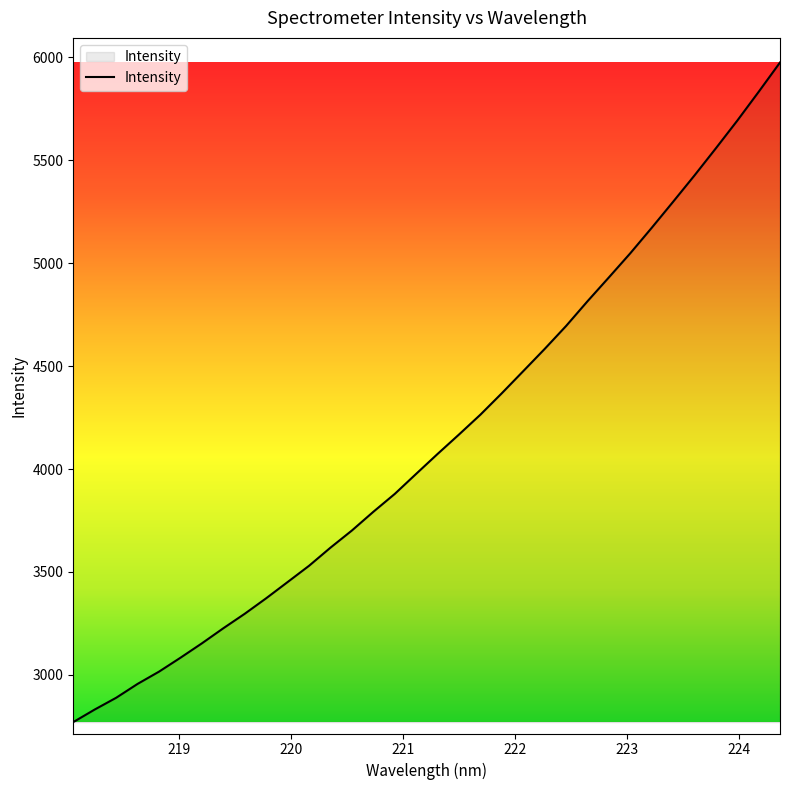

True or false: the data has more than 0 interior local peaks.

False